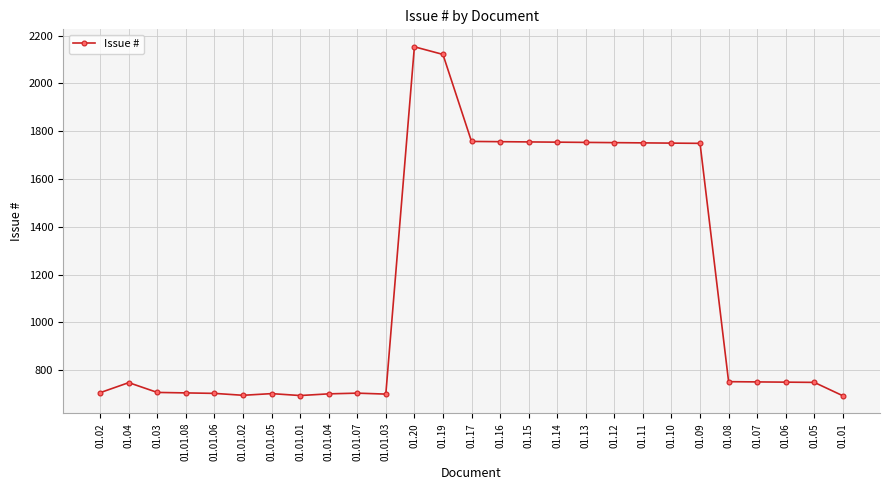

How many lines are shown in the chart?

1